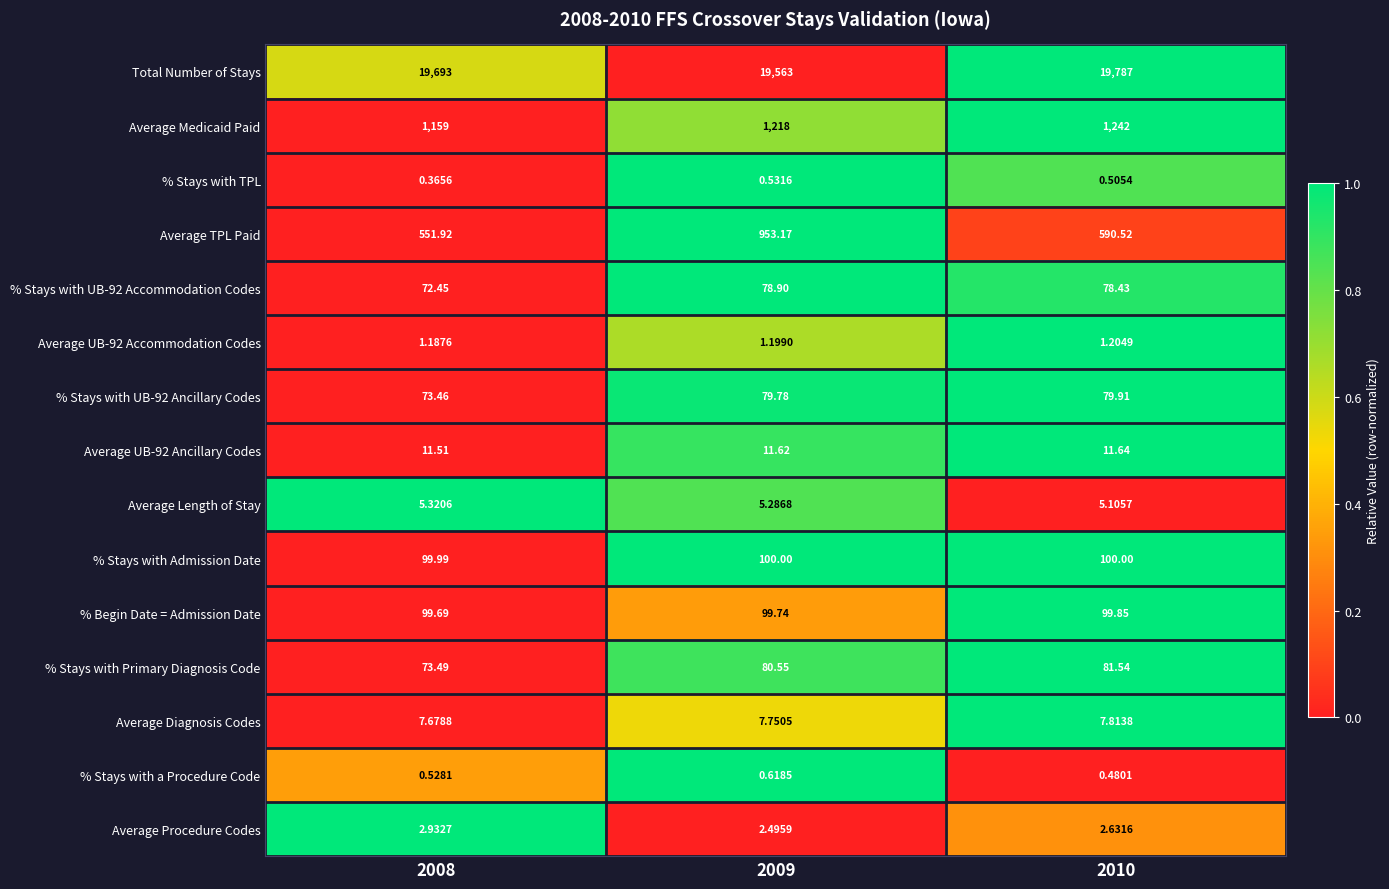

Which series has the largest range (max minus min)?

Average TPL Paid